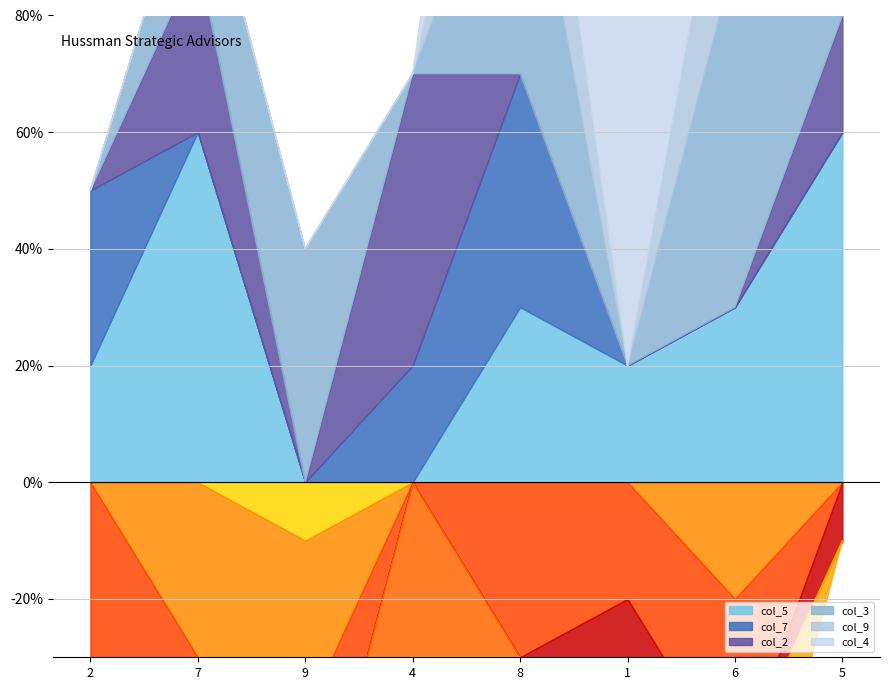

True or false: col_7 and col_2 intersect in this chart.

True